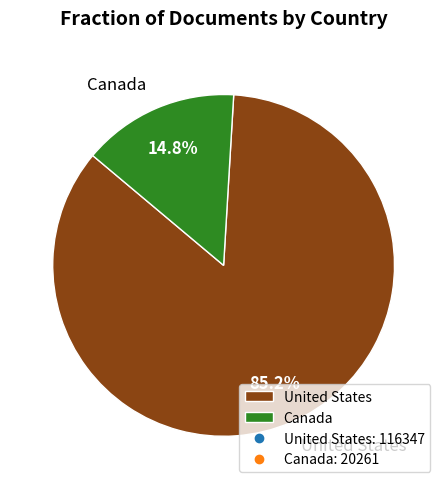

Which category has the smallest portion of the pie?

Canada